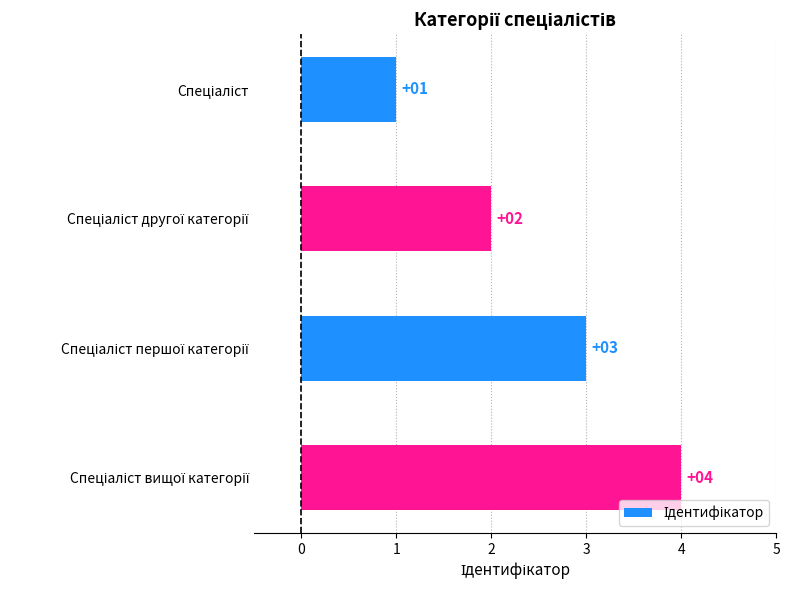

What is the difference between the maximum and minimum values?

3